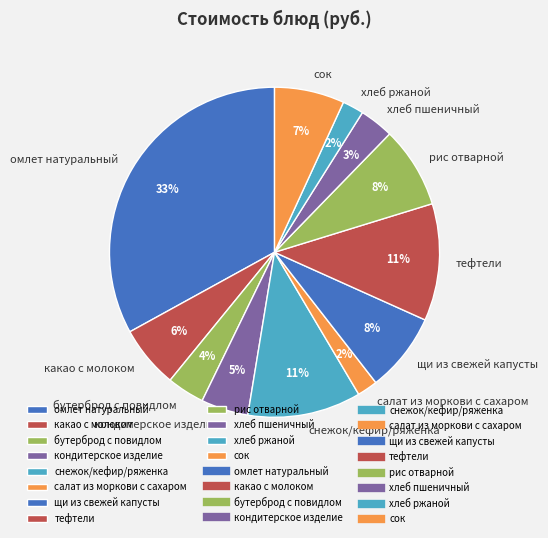

To the nearest percent, what portion does сок represent?

7%